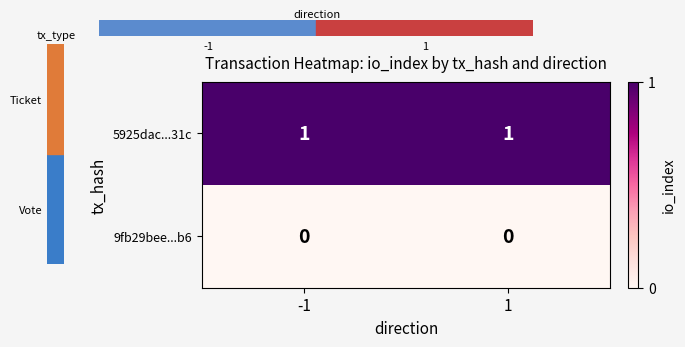

The 5925dac...31c series shows 1 at -1. True or false?

True